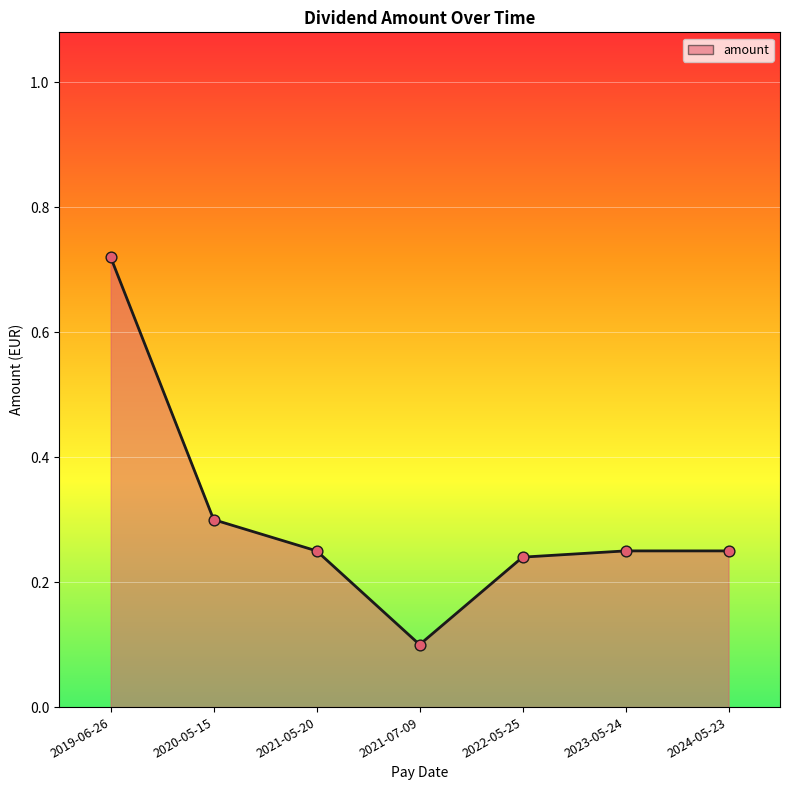

What is the change in value from 2021-07-09 to 2022-05-25?

+0.1